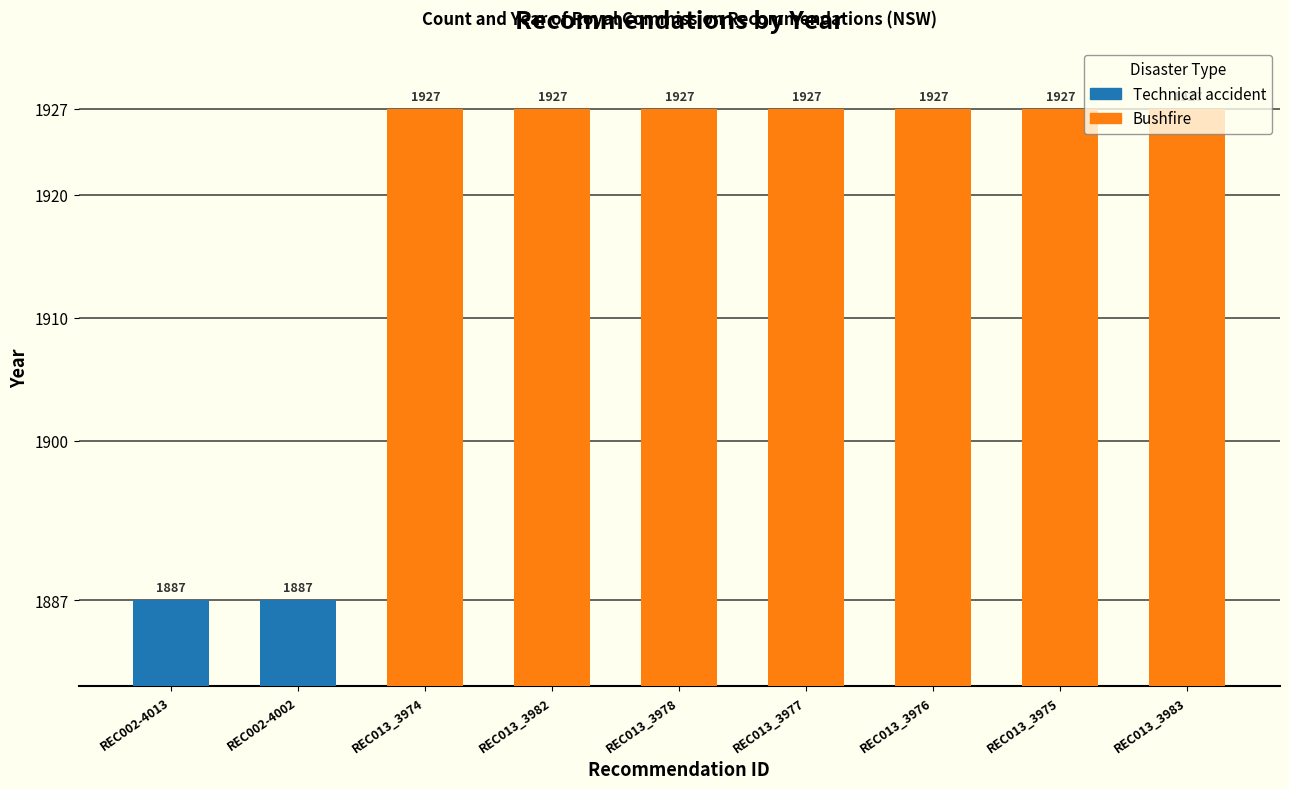

What is the maximum value shown in the chart?

1927